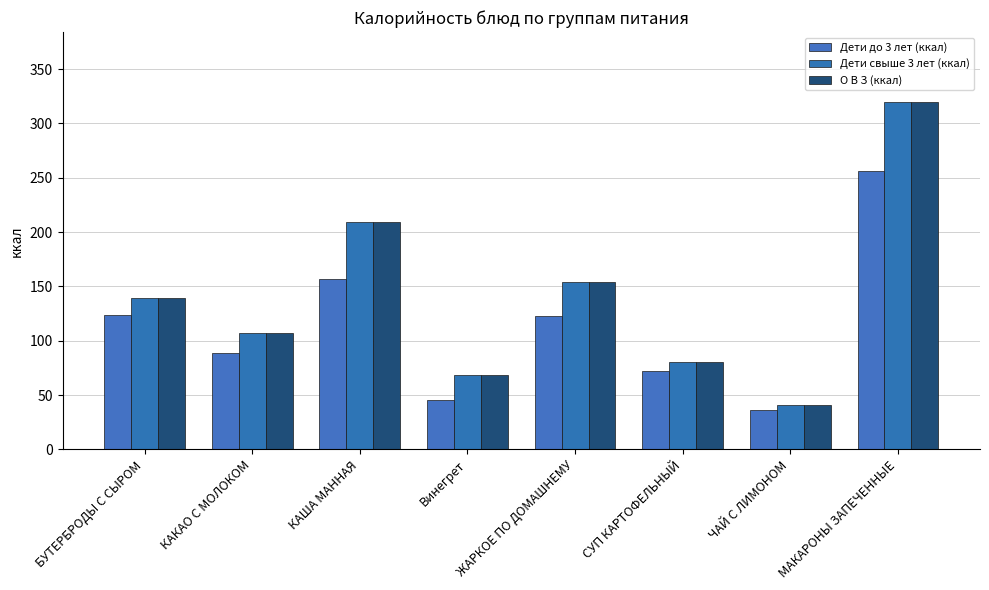

How many categories are shown in the chart?

8